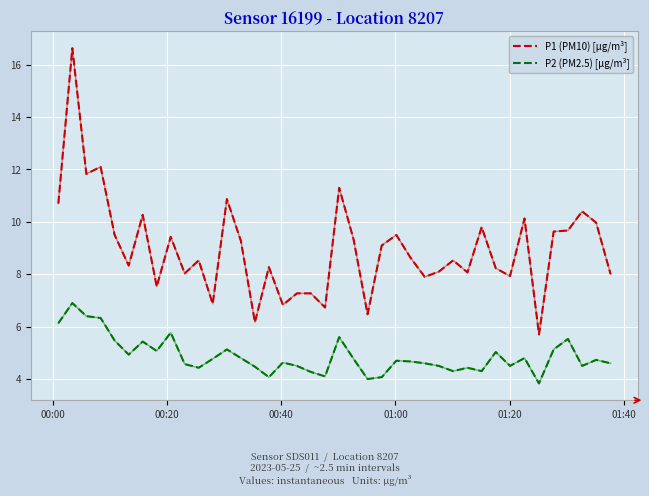

What is the difference between the maximum and minimum values in the P2 (PM2.5) [µg/m³] series?

3.1